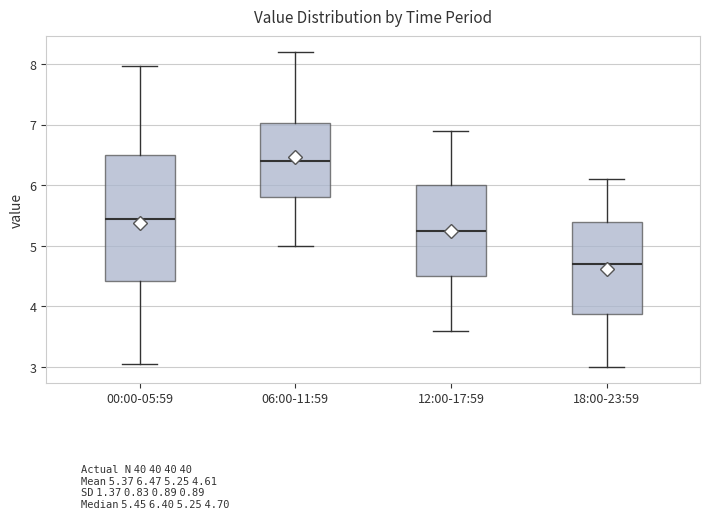

Where is the upper edge of the box for 00:00-05:59 on the y-axis? The values are not printed on the chart, so give them approximately, as read against the axis.

6.5